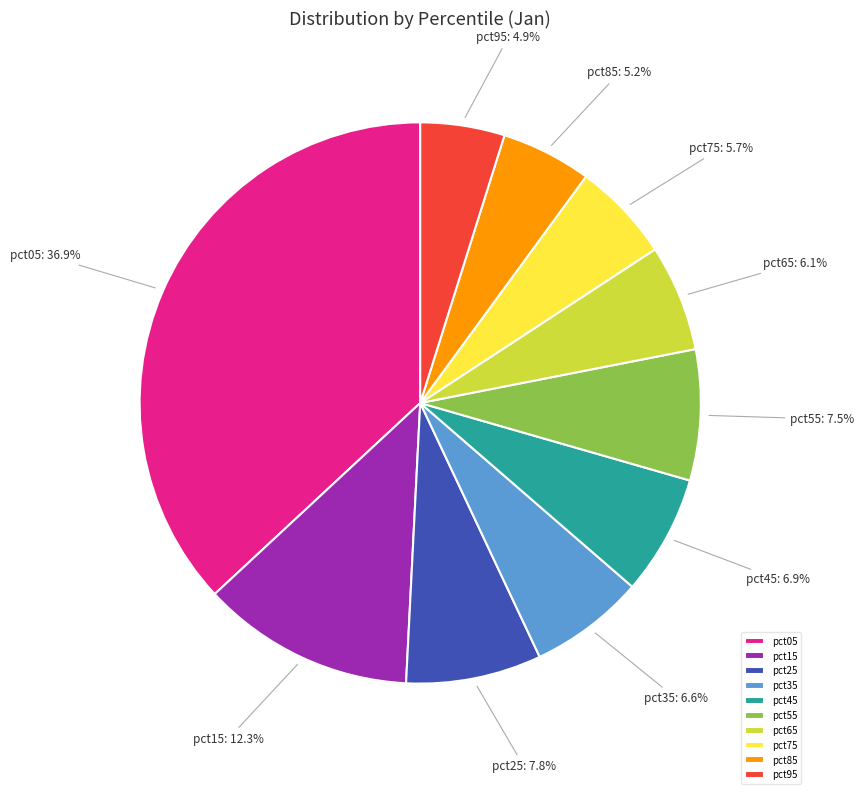

Is there any slice that represents more than half of the pie?

No